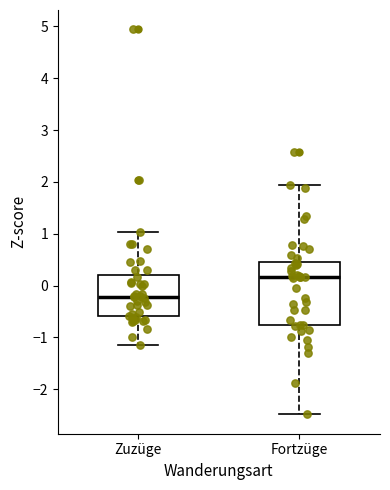

Reading left to right, transcribe this box plot: for each box, give where its median line is, the range the box spans, and where its two whiskers end, as read against the y-axis. The values are not printed on the chart, so give them approximately, as read against the axis.

Zuzüge: median -0.2, box -0.6 to 0.2, whiskers -1.1 to 1.0
Fortzüge: median 0.2, box -0.8 to 0.5, whiskers -2.5 to 1.9